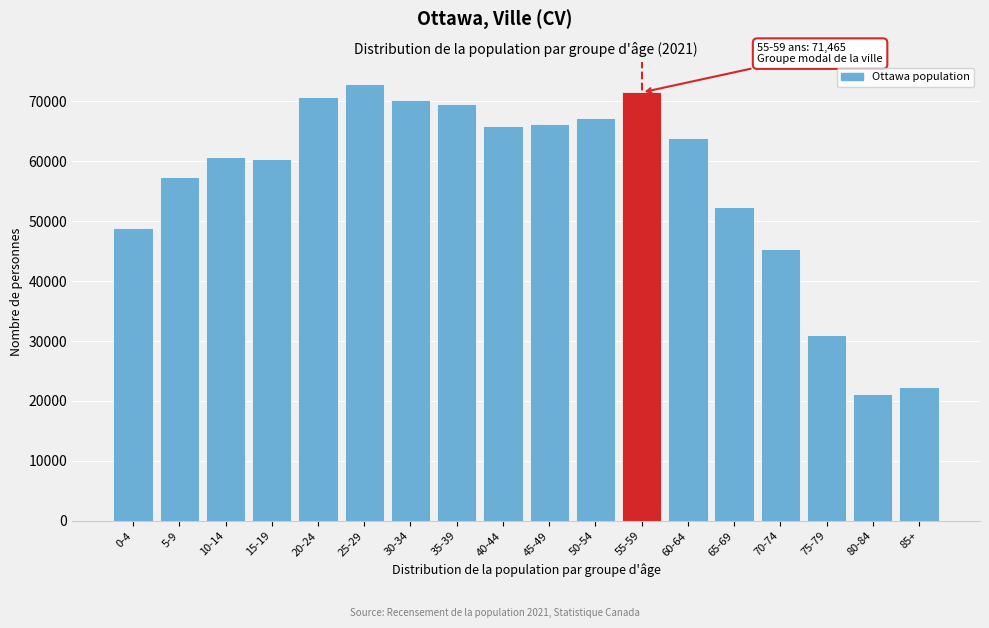

Reading left to right, list all the values displayed in this chart.

48790	57410	60720	60385	70785	72830	70190	69520	65890	66240	67265	71465	63795	52355	45375	30940	21080	22395